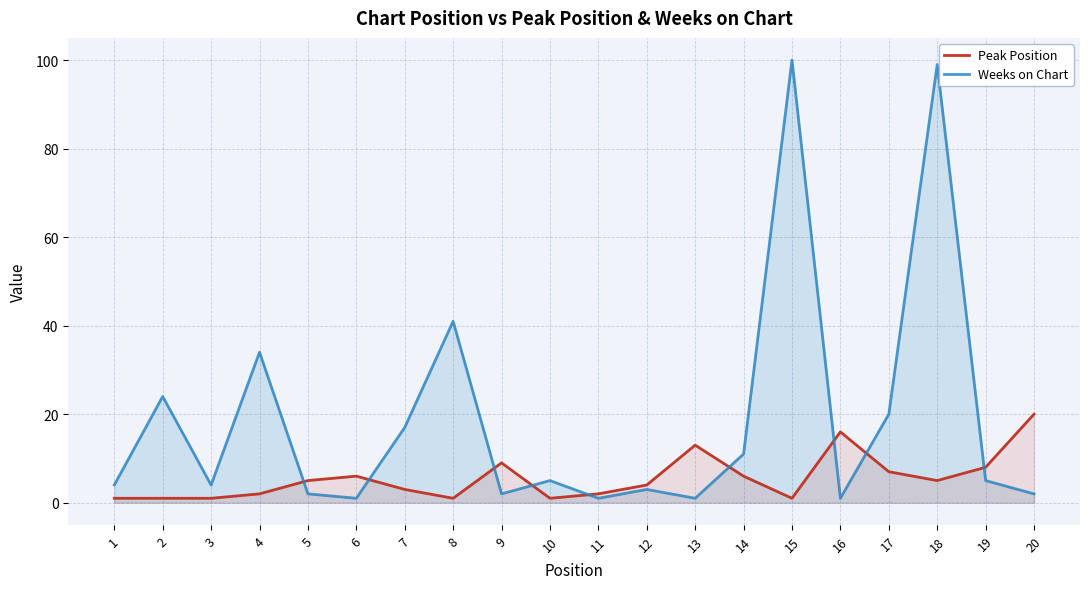

Reading left to right, list all the values displayed in this chart.

Peak Position: 1	1	1	2	5	6	3	1	9	1	2	4	13	6	1	16	7	5	8	20
Weeks on Chart: 4	24	4	34	2	1	17	41	2	5	1	3	1	11	100	1	20	99	5	2